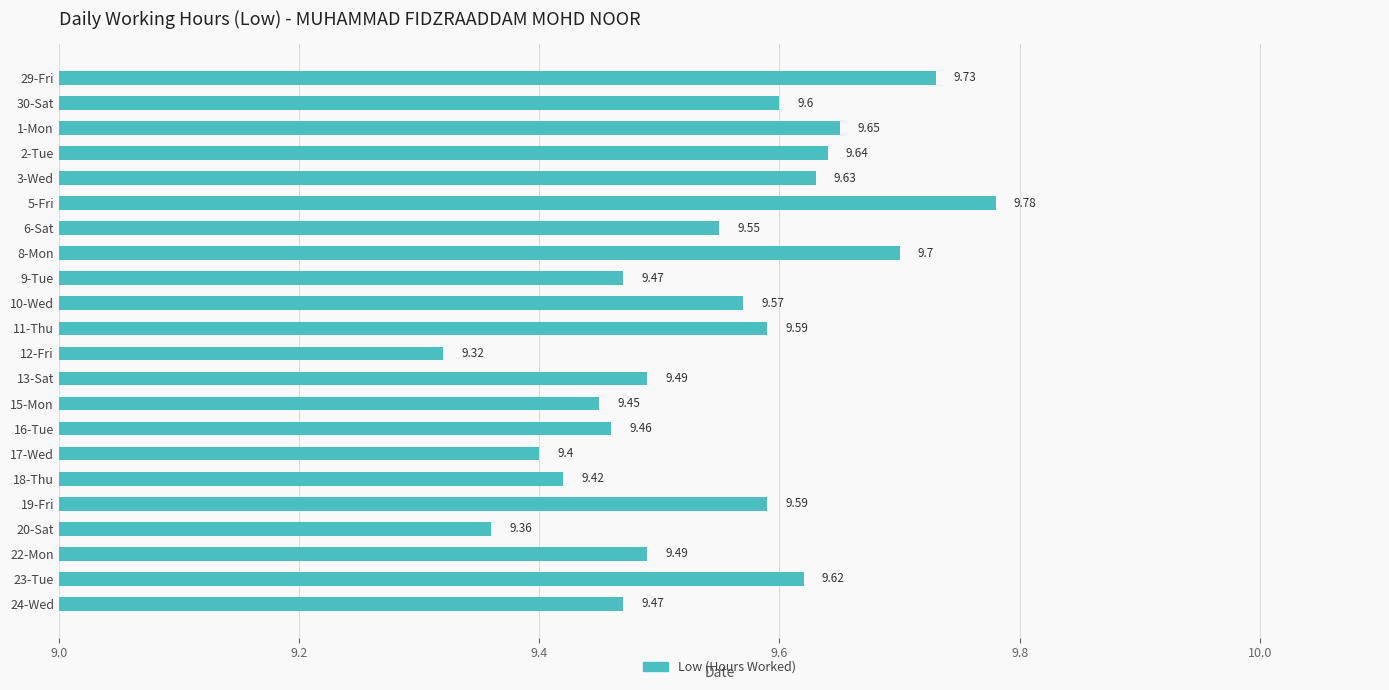

What is the average value?

9.5